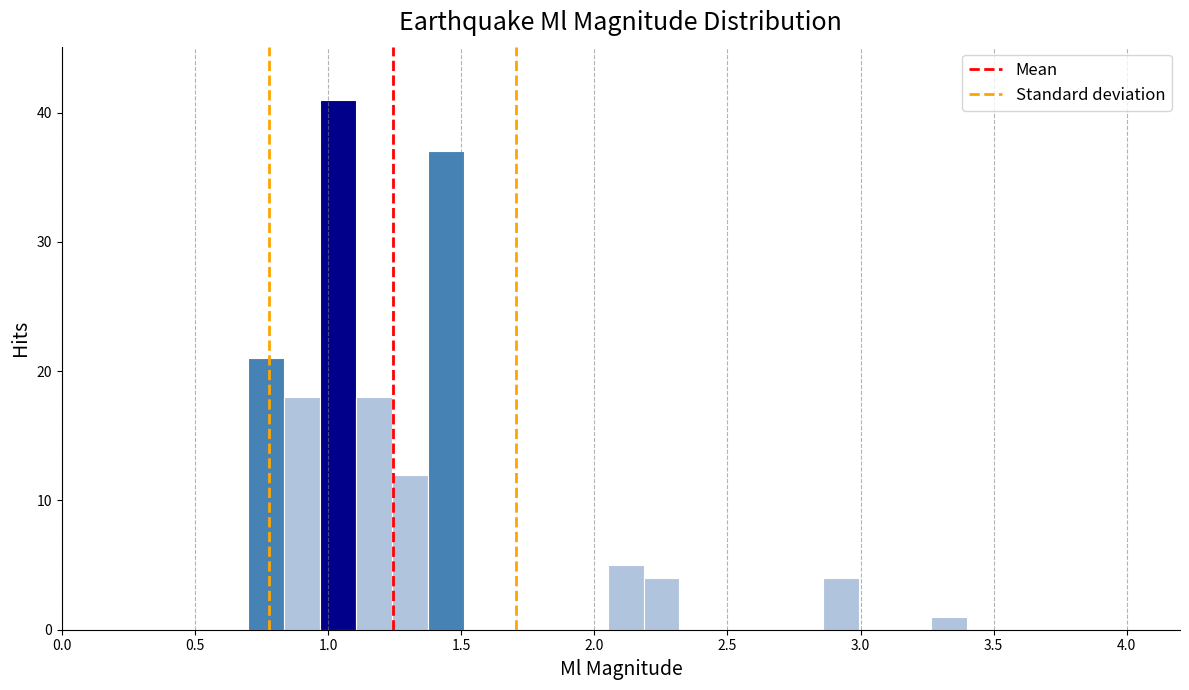

Around what value on the x-axis is the tallest bar? Give the approximate position of its centre, as read against the axis.

1.05